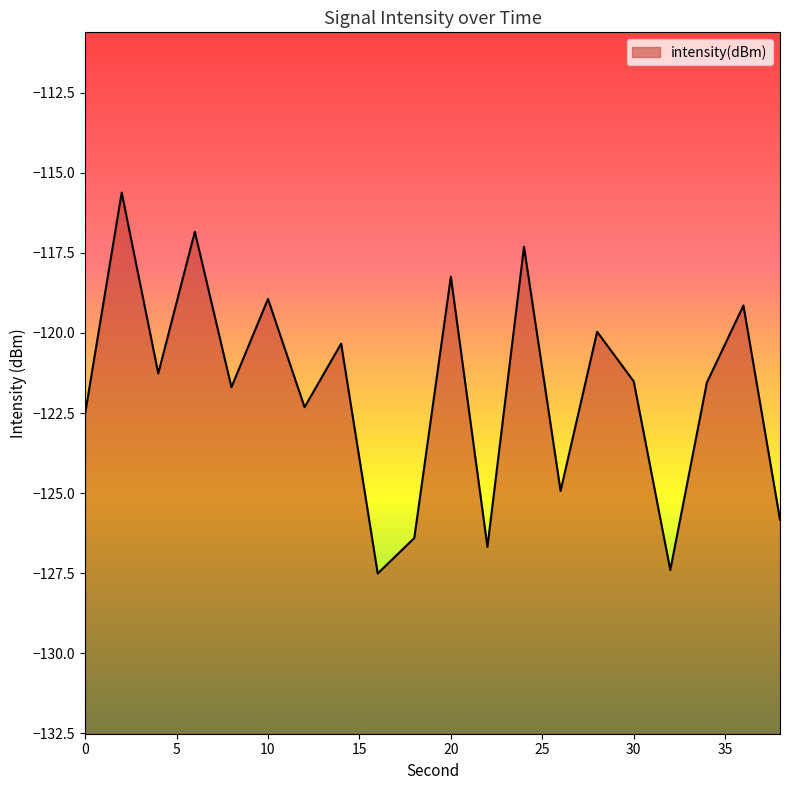

What is the value of the 15th point from the left?

-120.0